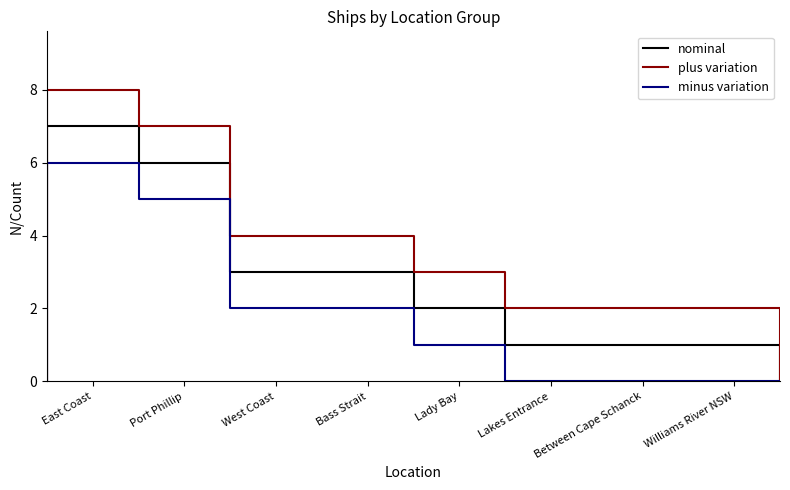

What is the label of the 18th point from the right?

East Coast